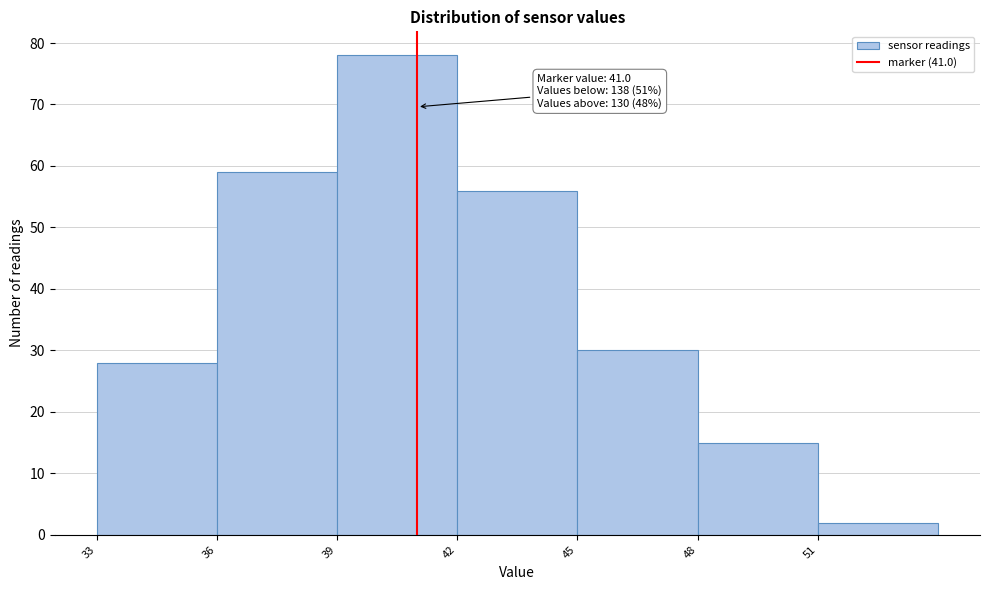

Which range on the x-axis has the tallest bar?

39 to 42